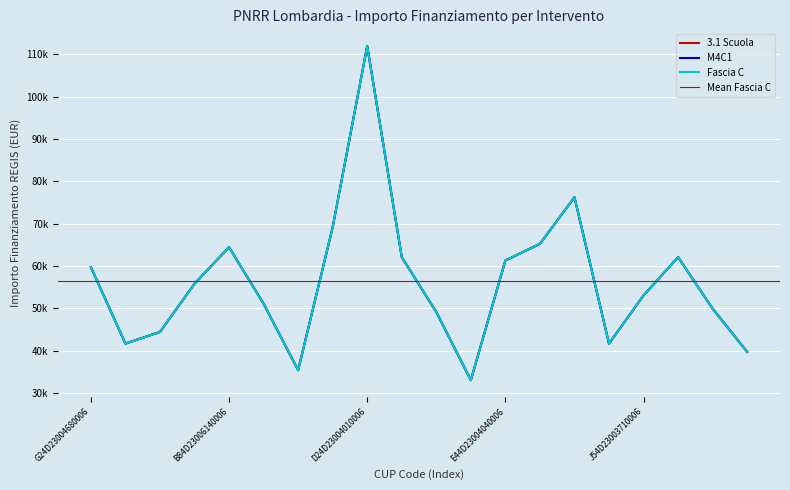

True or false: 3.1 Scuola has a value of 51064.5 at E44D23003850006.

True